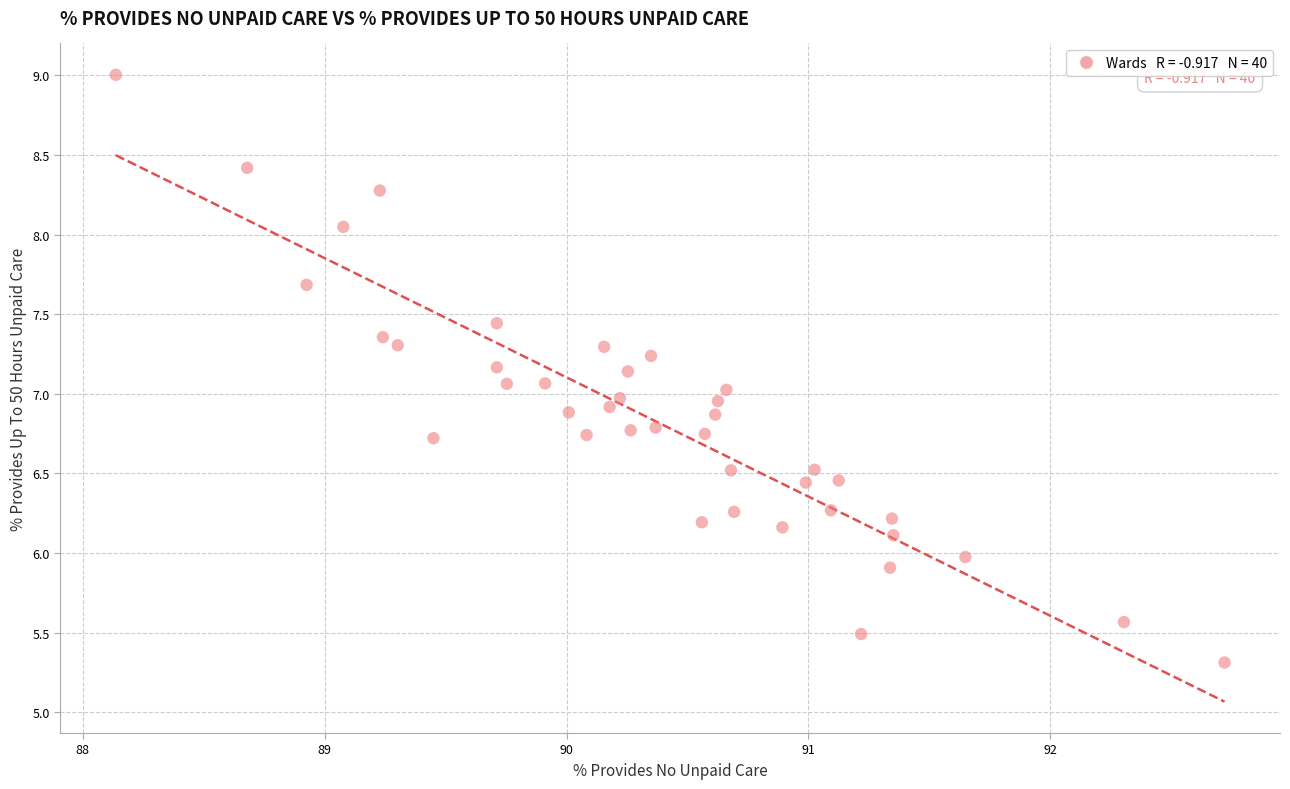

What is the range of Y values (max minus min)?

3.7